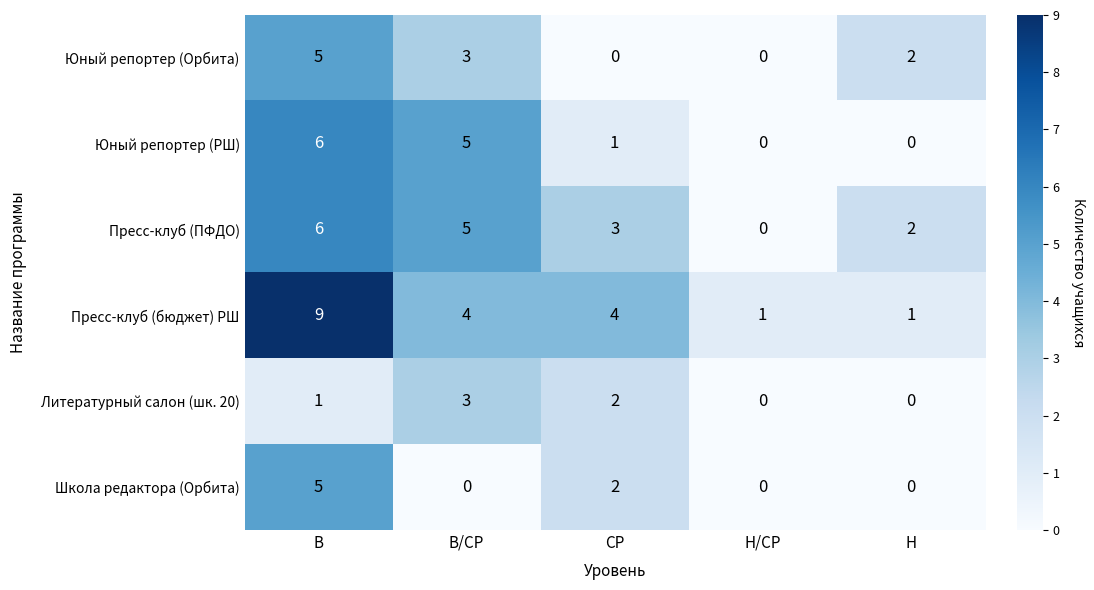

The Литературный салон (шк. 20) series shows 0 at Н. True or false?

True